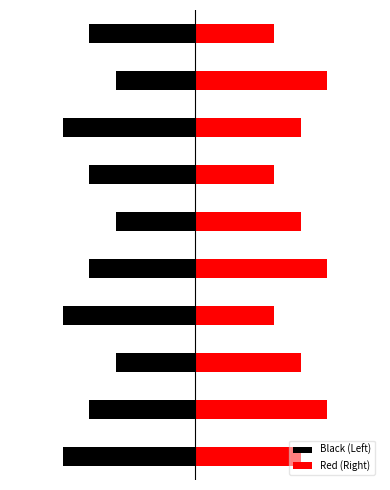

The value of Red (Right) at 6 is 5. True or false?

False